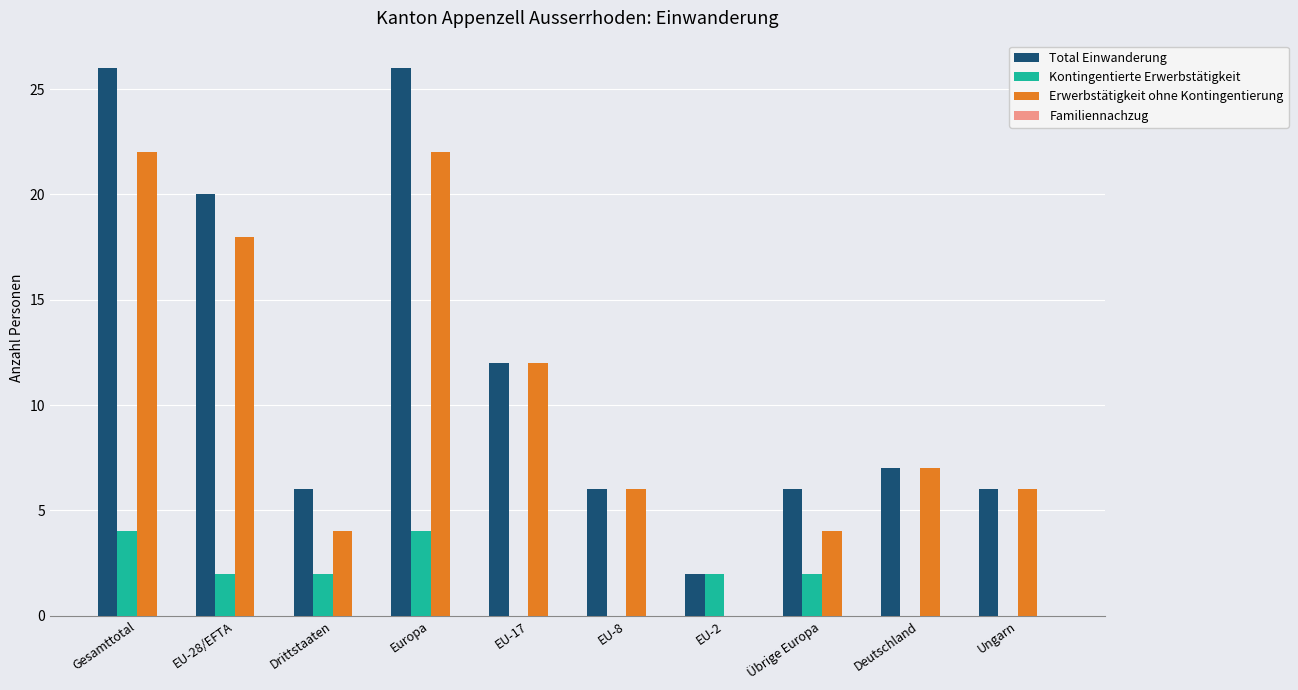

True or false: Erwerbstätigkeit ohne Kontingentierung has a value of -12 at EU-2.

False